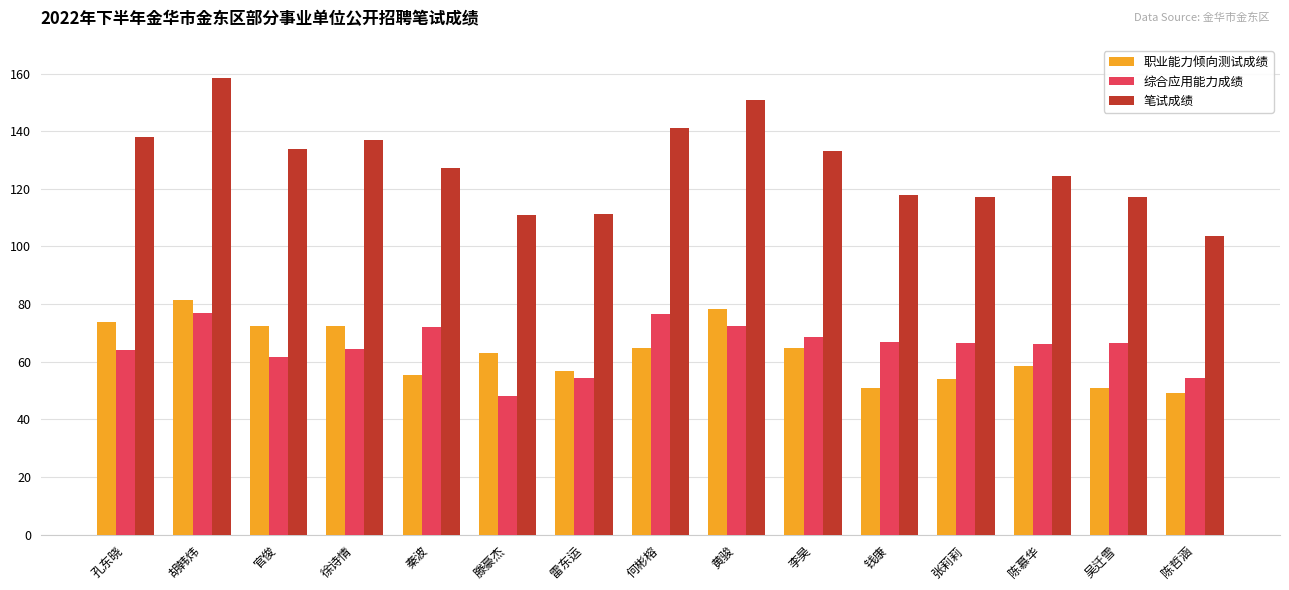

At which category is the sum across all series the highest?

胡韩炜